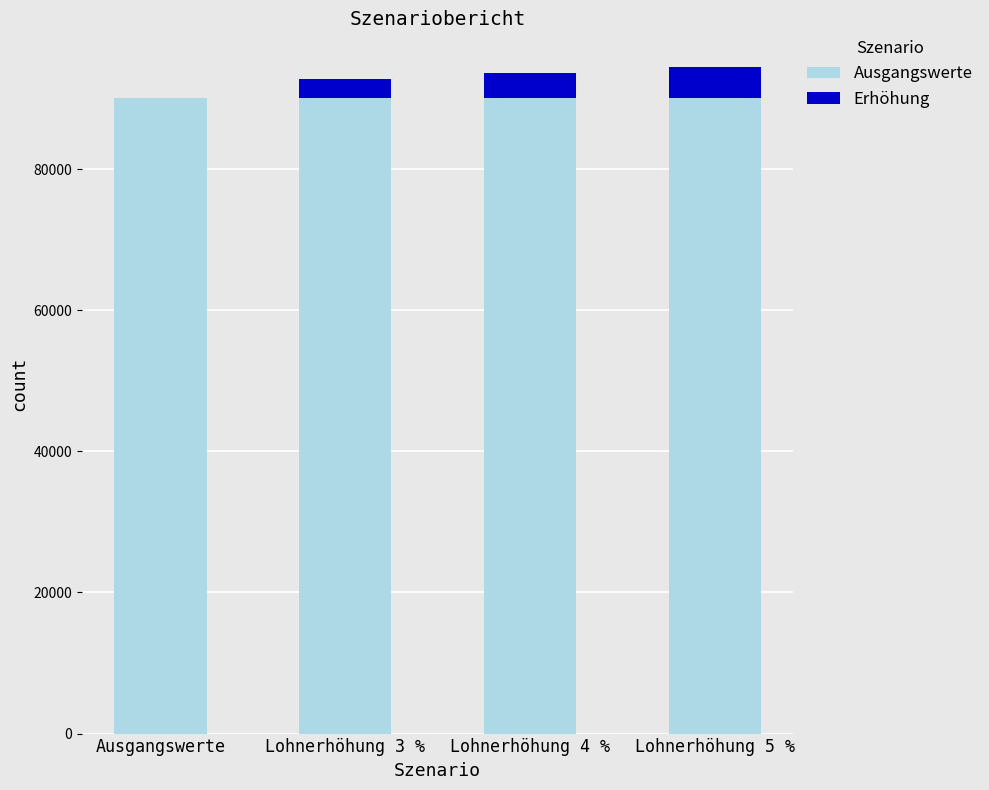

What is the maximum value for Ausgangswerte?

90000